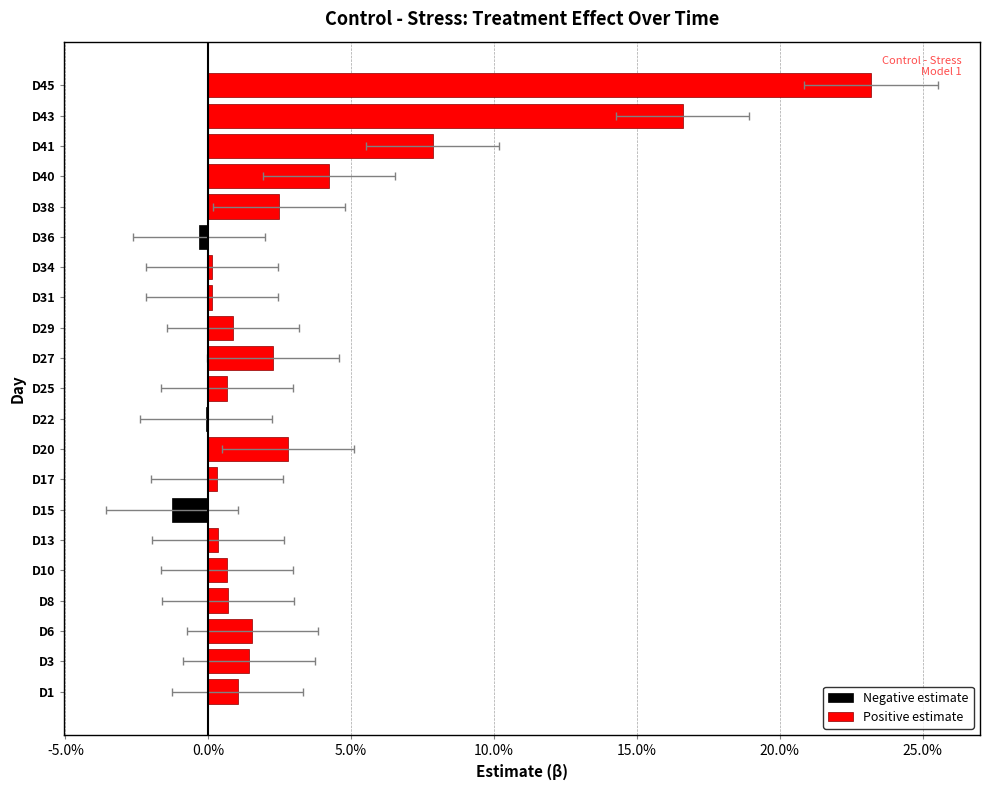

Does the chart contain any negative values?

Yes